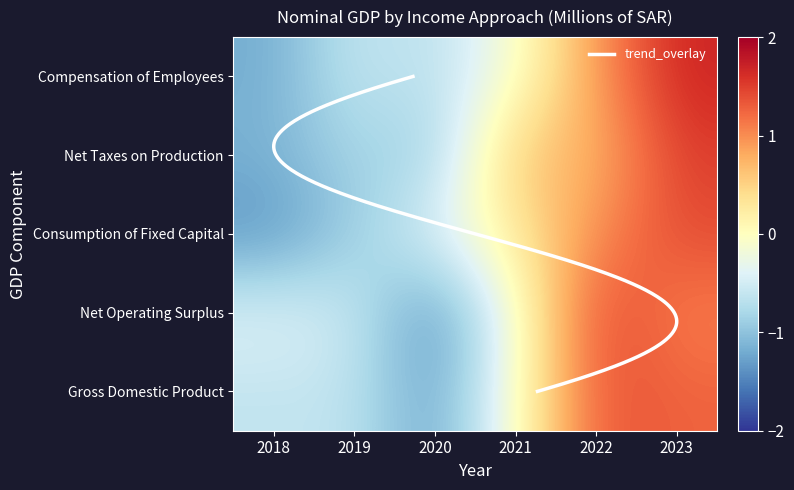

Which category has the highest value across all series?

2023